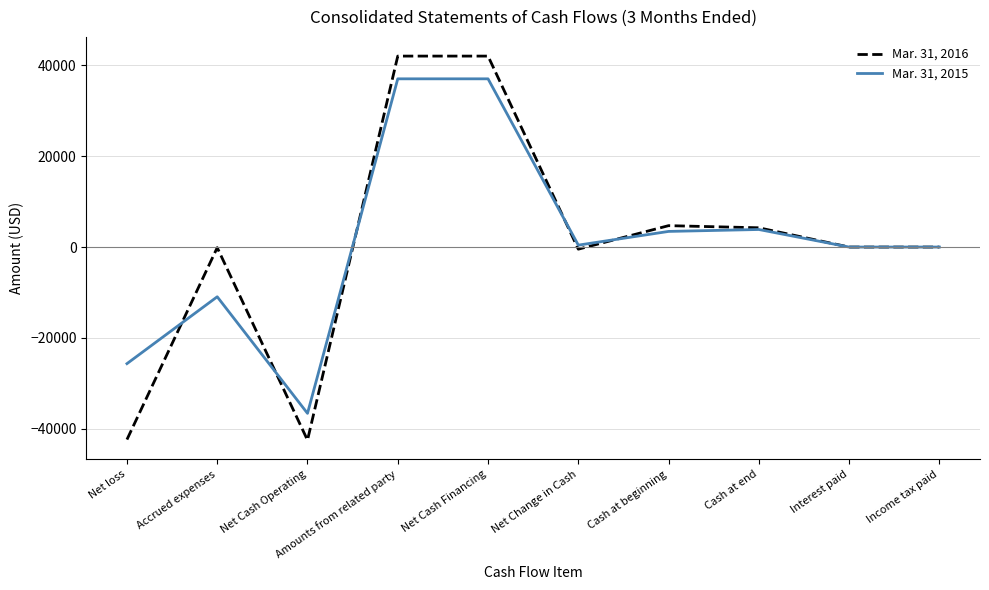

Which series has the widest spread of values?

Mar. 31, 2016